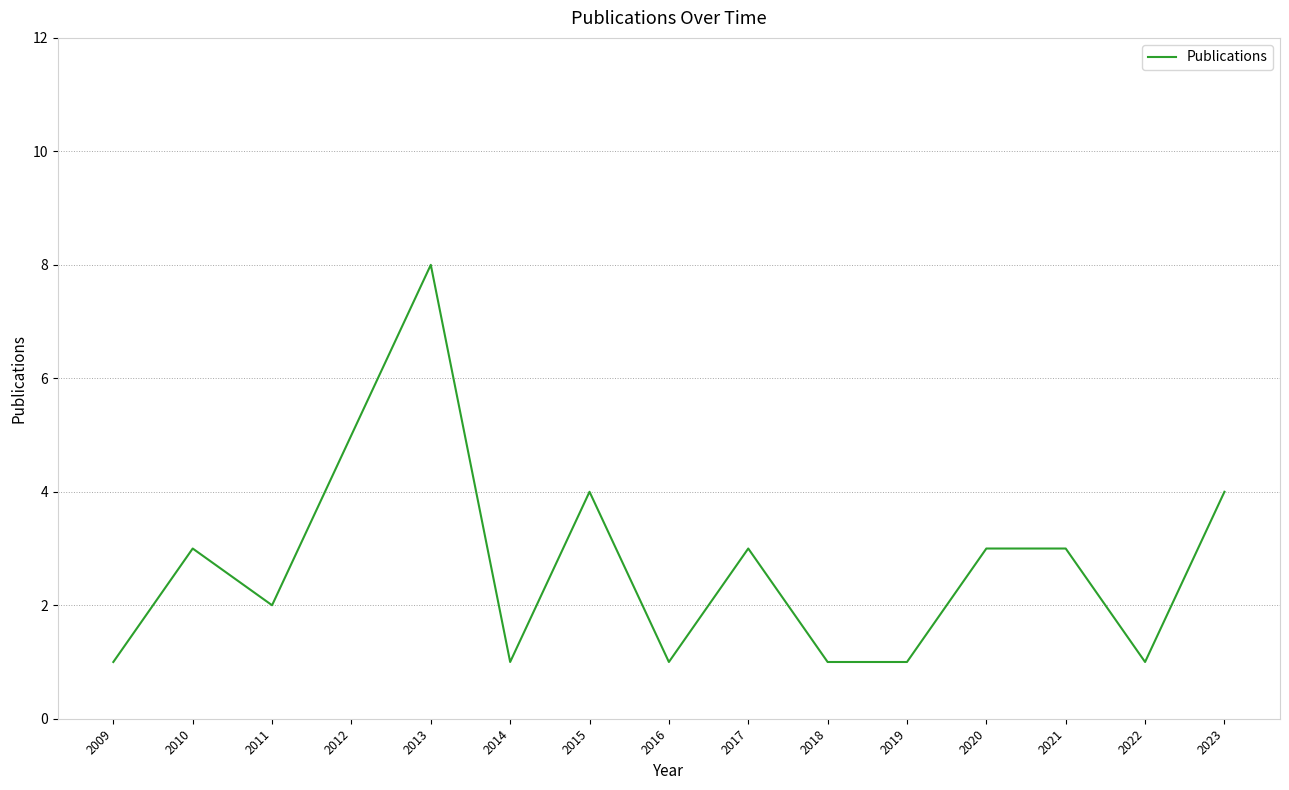

Reading left to right, transcribe all the data shown in this chart.

1	3	2	5	8	1	4	1	3	1	1	3	3	1	4